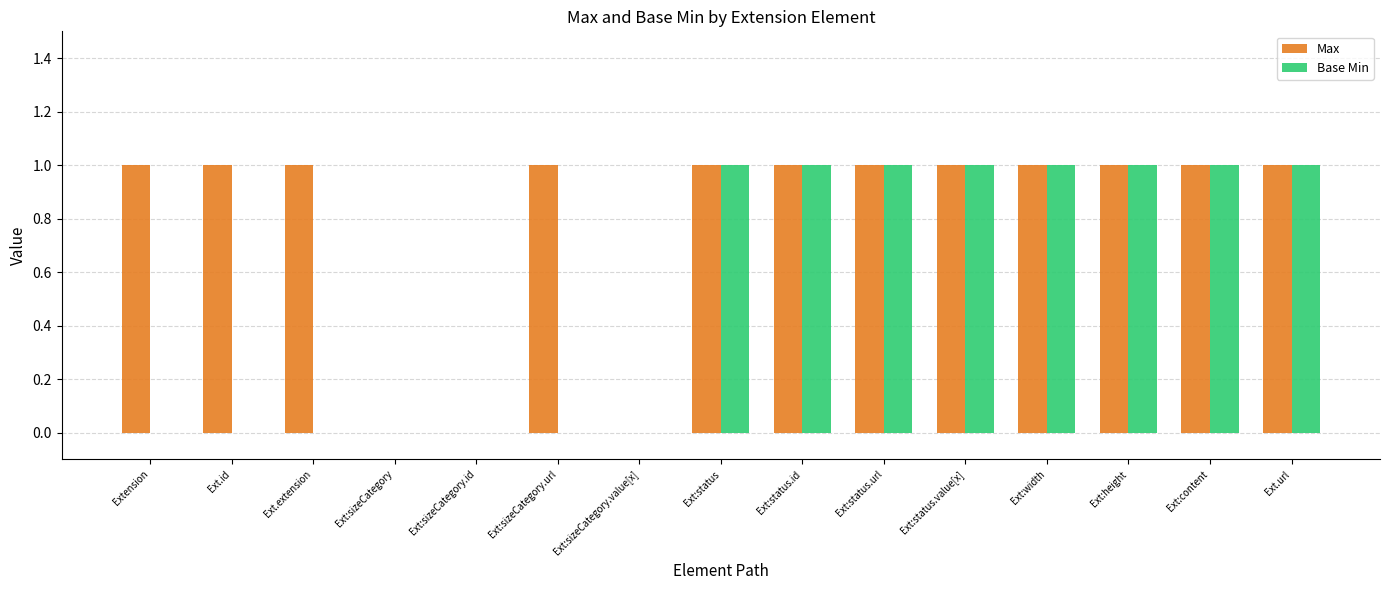

What is the spread (max minus min) of values at Extension?

1